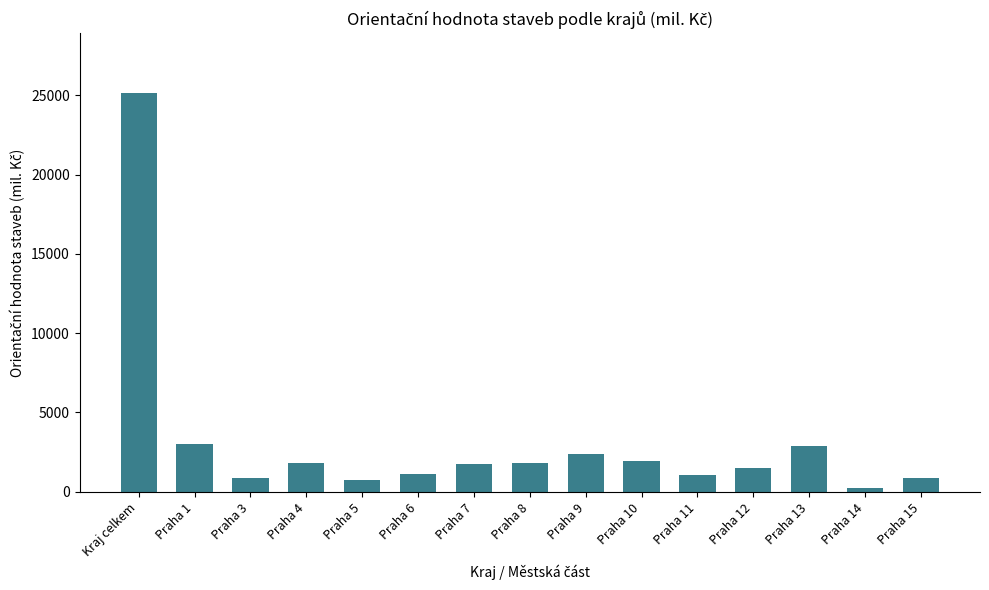

How many series are shown in this chart?

1